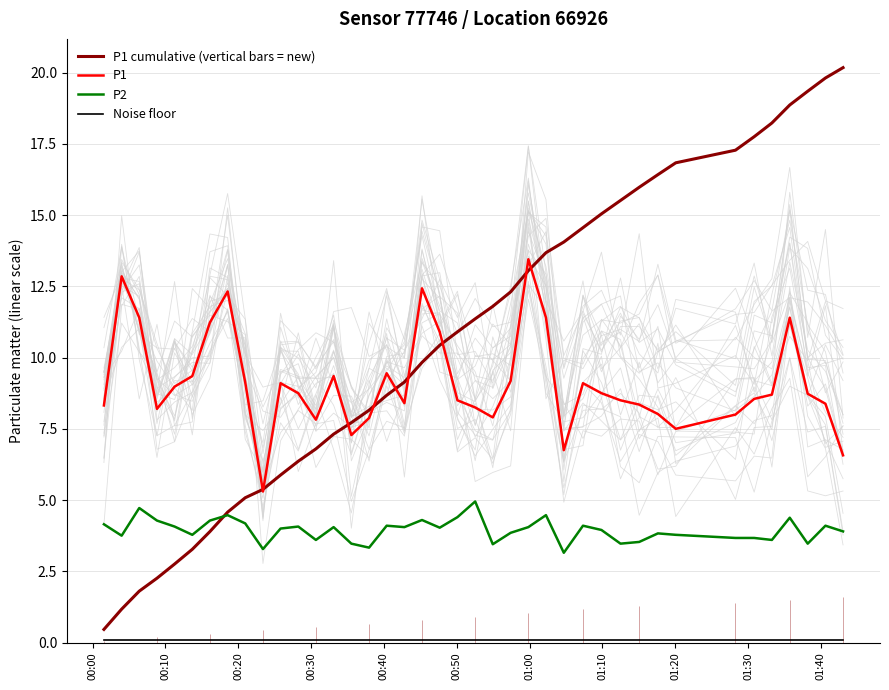

What is the lowest value of the P1 series?

5.3